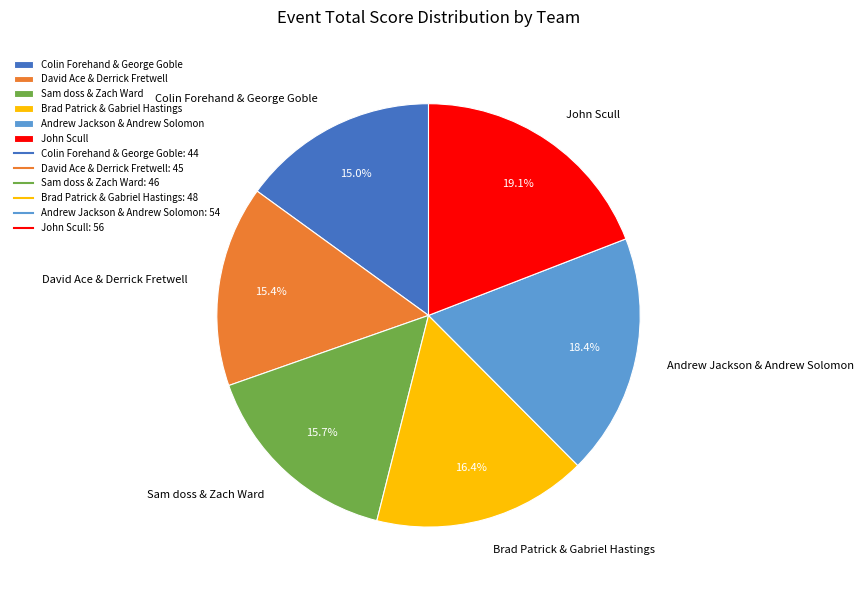

How many slices are in this pie chart?

6